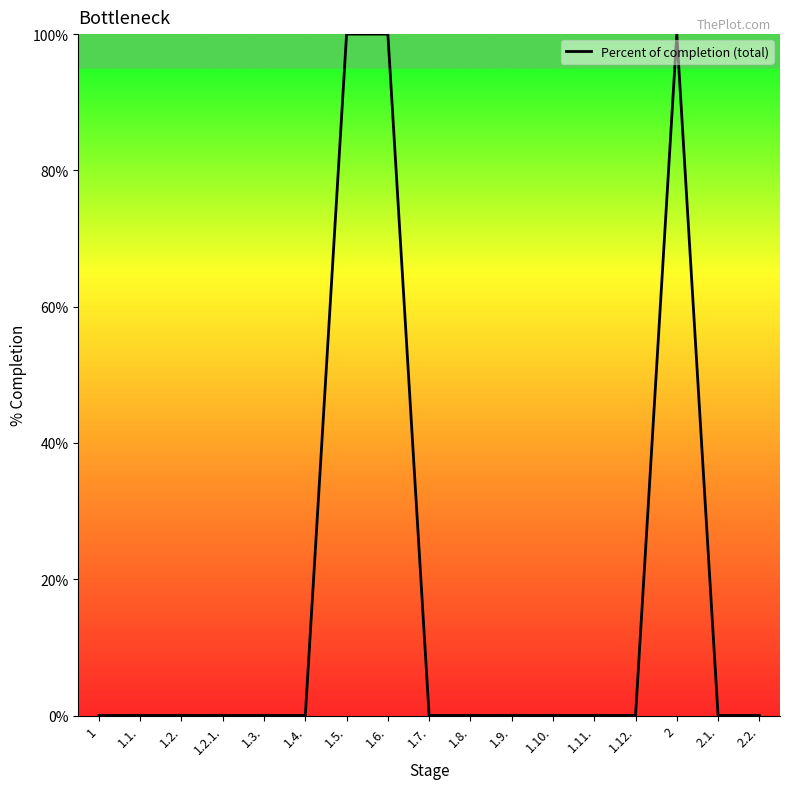

Reading left to right, what are all the values shown in this chart?

0	0	0	0	0	0	100	100	0	0	0	0	0	0	100	0	0